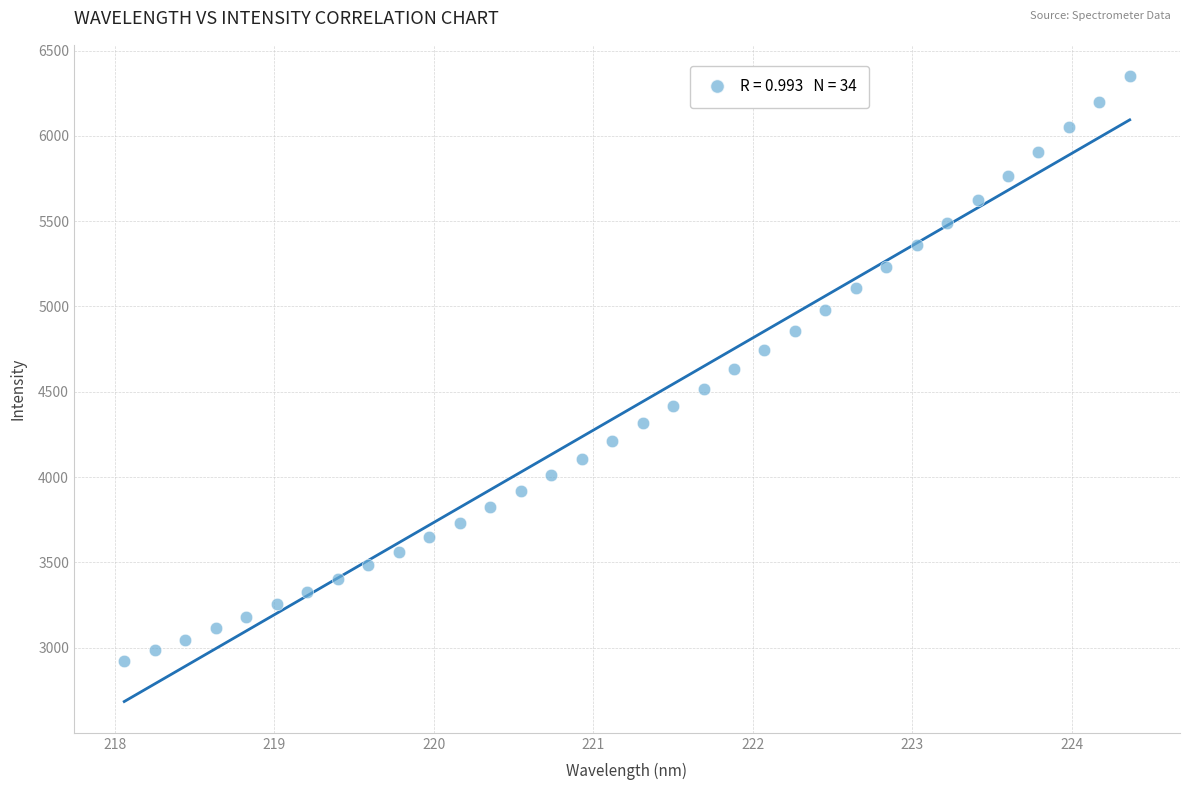

What is the range of X values (max minus min)?

6.3